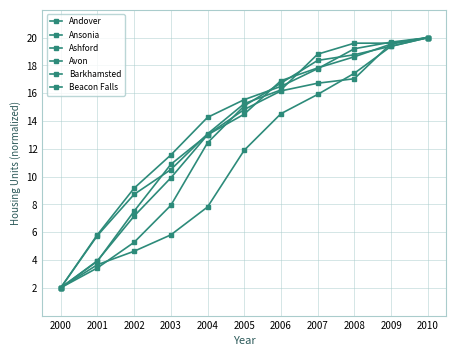

How many lines are shown in the chart?

6